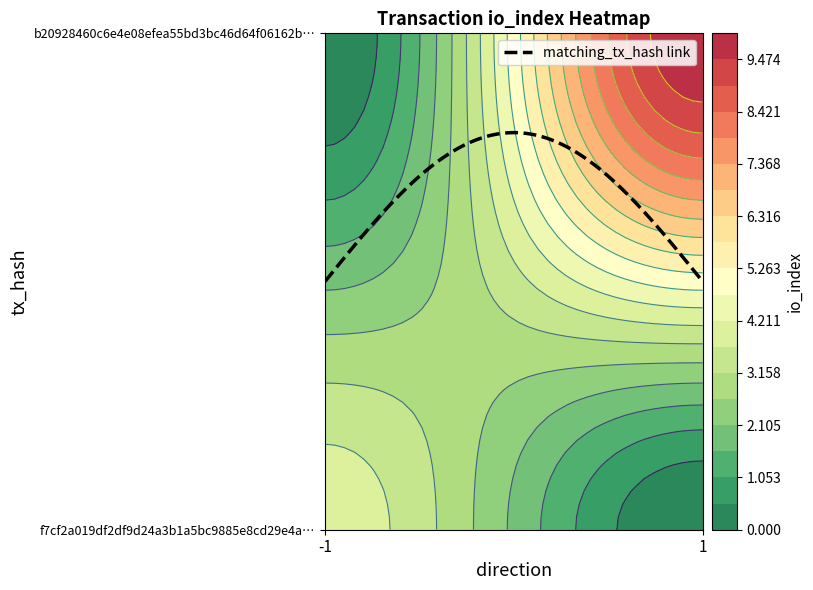

Which has a higher value, direction or io_index?

io_index